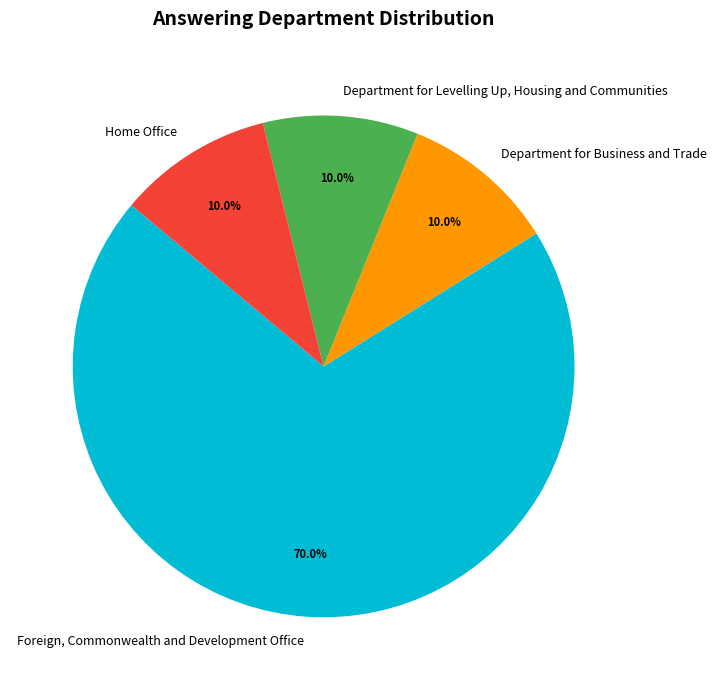

Is there a majority slice in this chart?

Yes